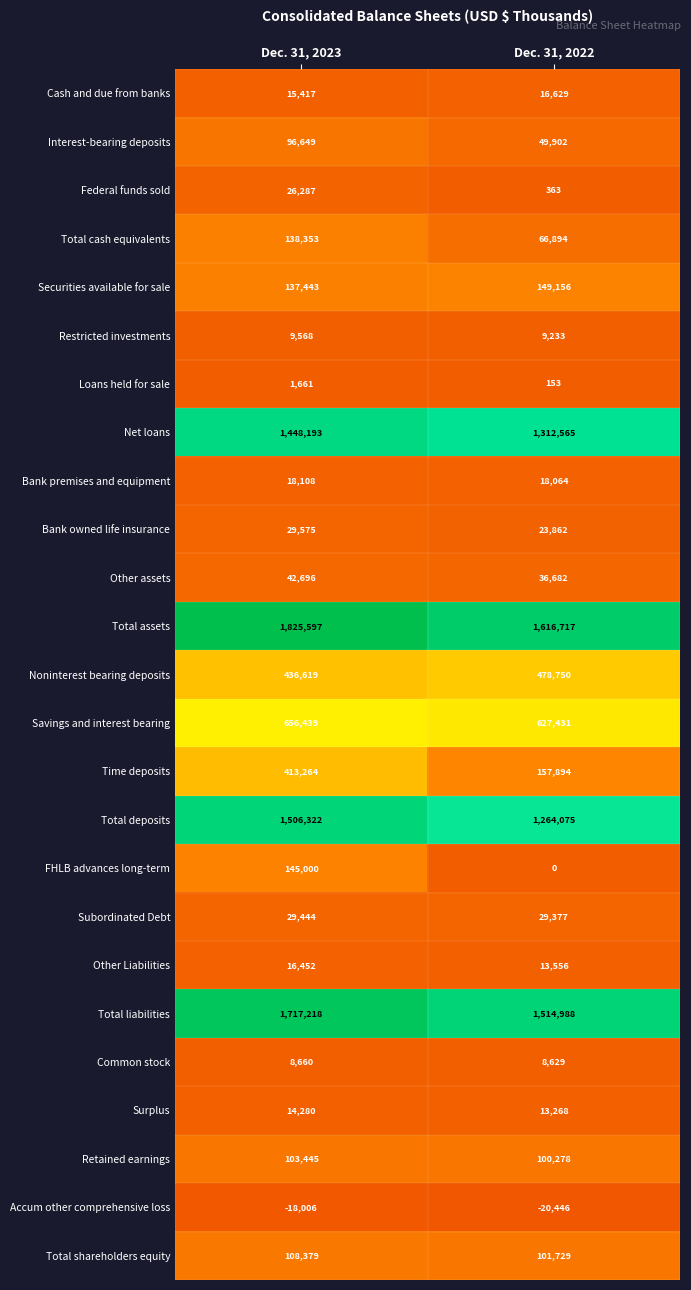

The Accum other comprehensive loss series shows -20446 at Dec. 31, 2022. True or false?

True